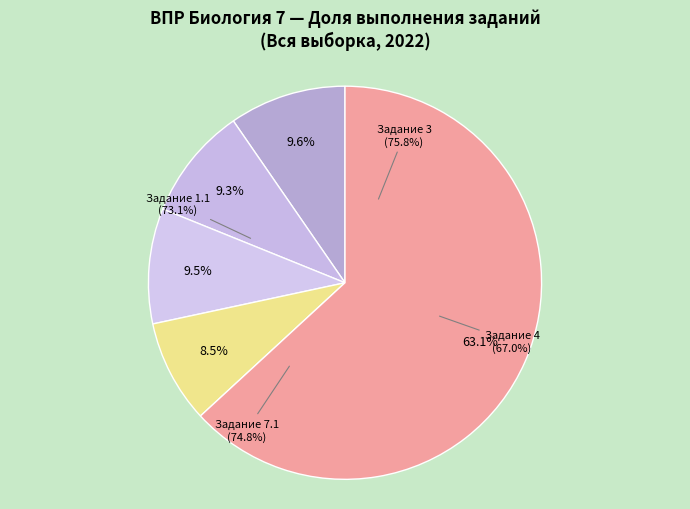

Does 6.2 represent more than half of the total?

No